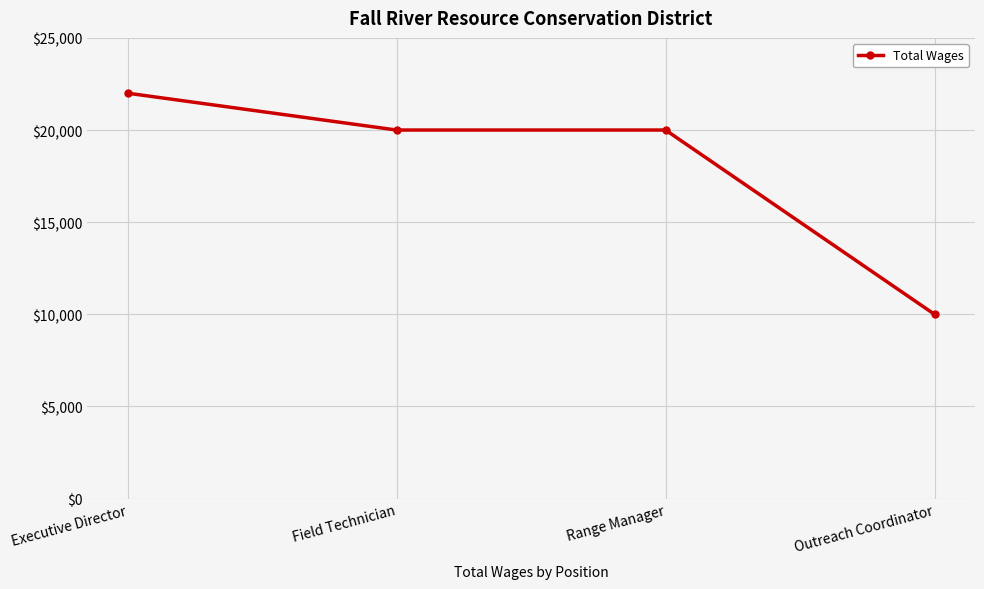

How many data points are less than 20000?

1